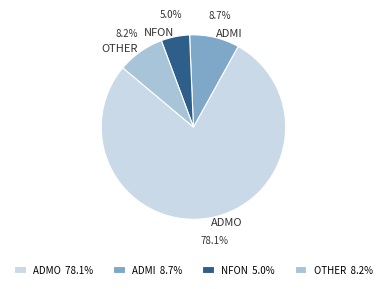

What is the ratio of the value at OTHER to the value at ADMI?

0.9